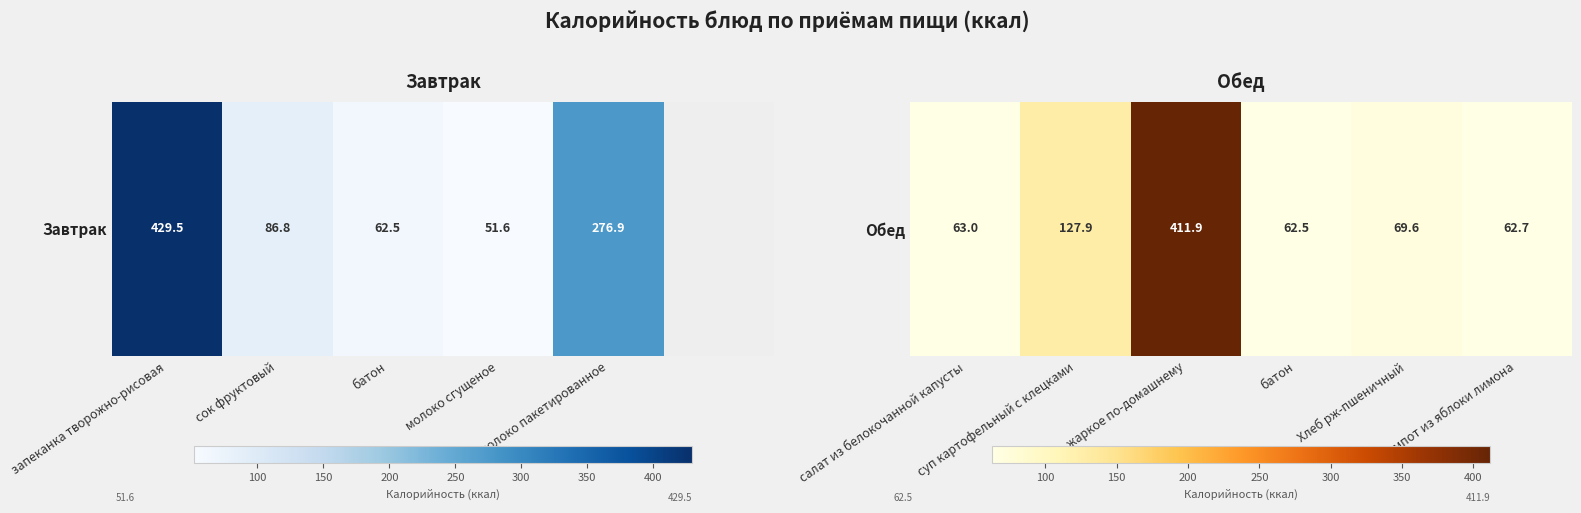

True or false: the data shows 62.7 at компот из яблоки лимона.

True